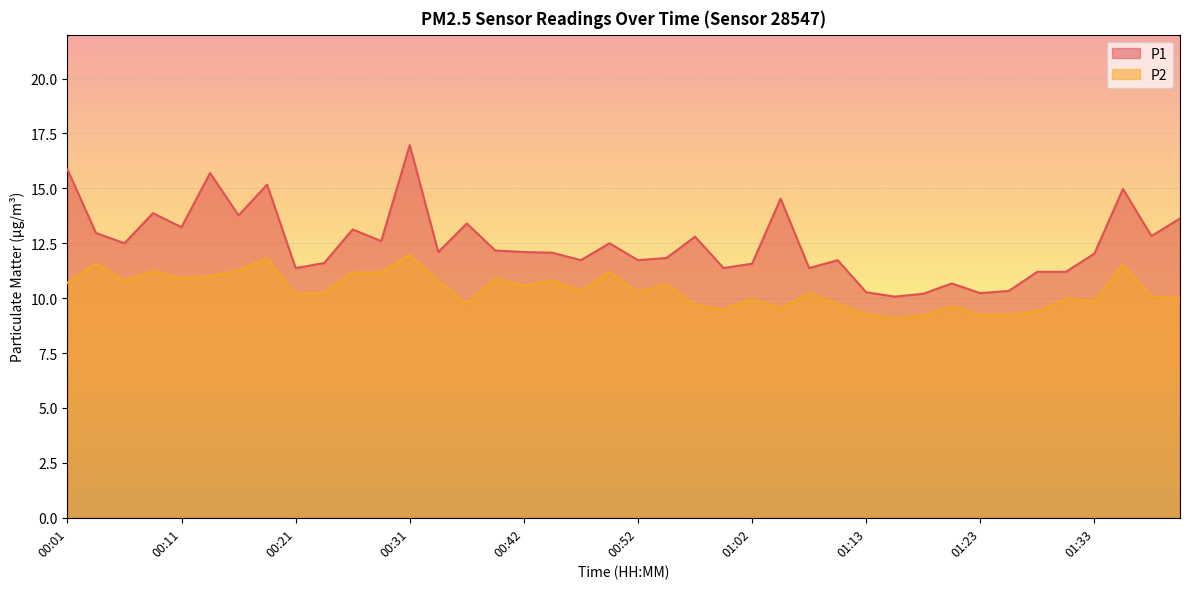

True or false: P1 and P2 cross at least once.

False